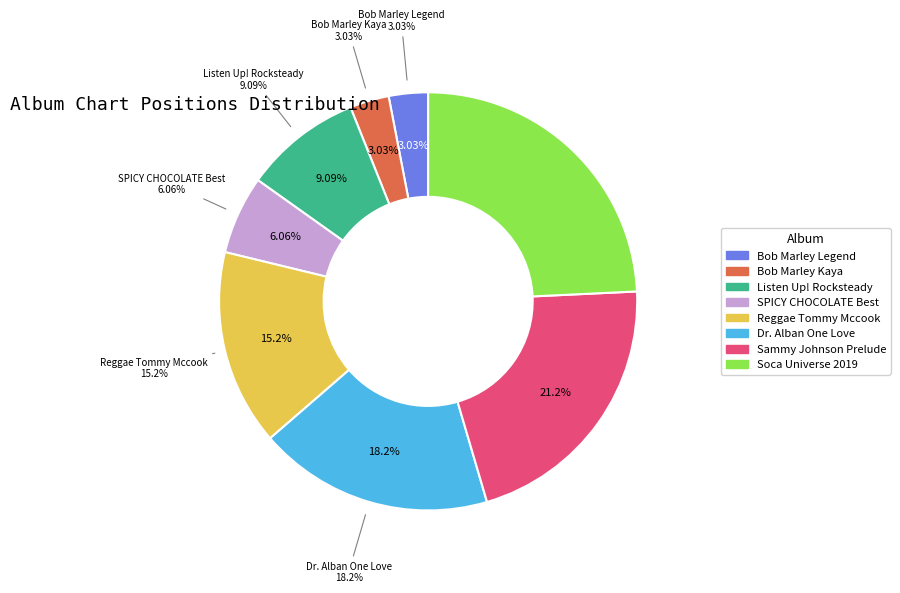

Does SPICY CHOCOLATE Best account for over 50% of the chart?

No